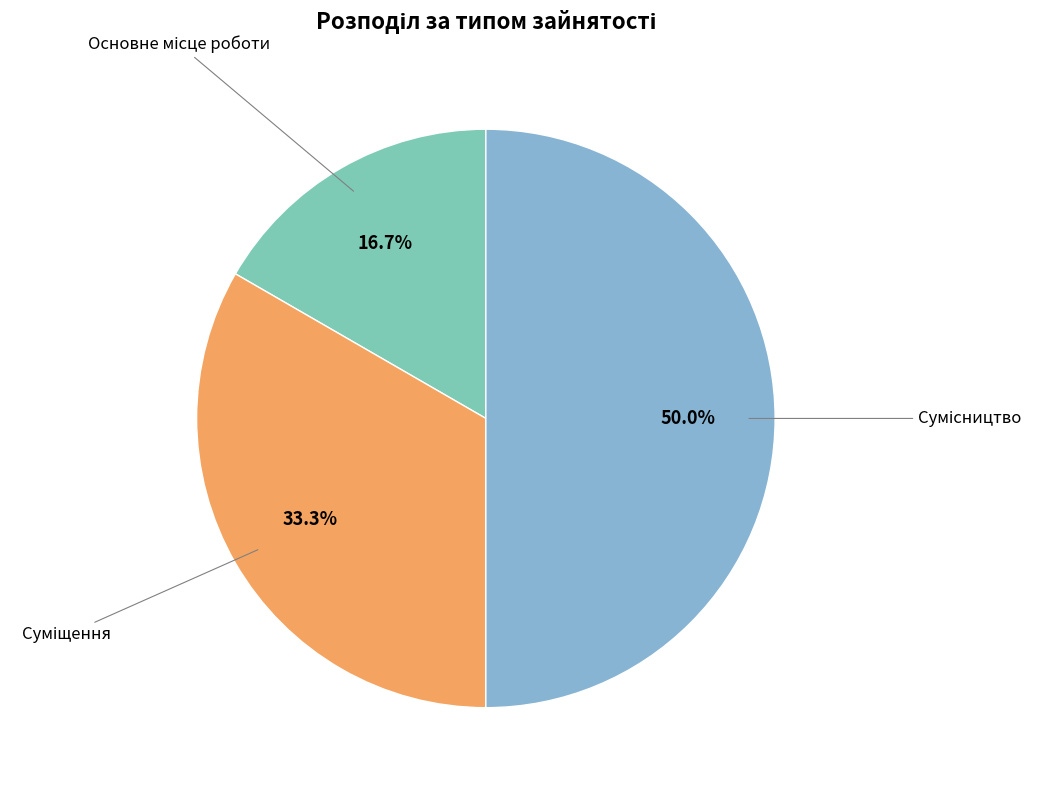

Rank the categories by value from lowest to highest.

Основне місце роботи, Суміщення, Сумісництво